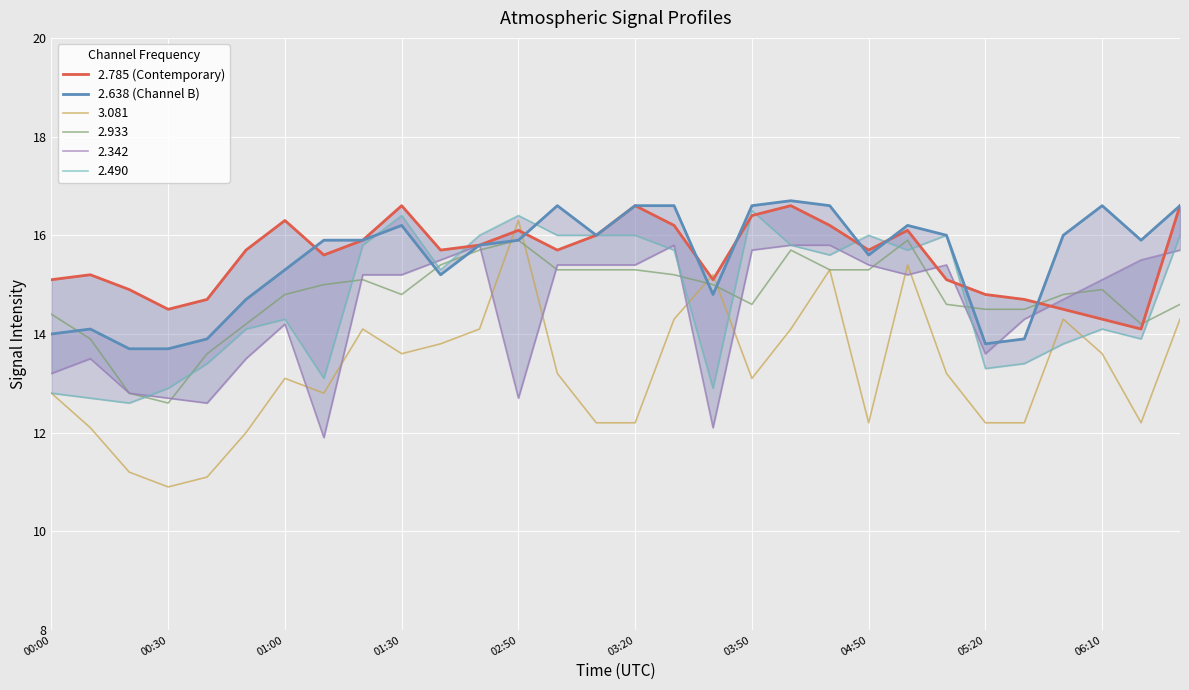

What is the lowest value of the 3.081 series?

10.9